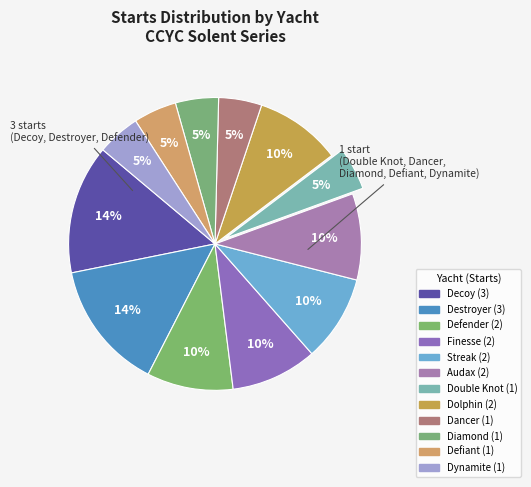

Is it true that Decoy is 3% of the pie?

False